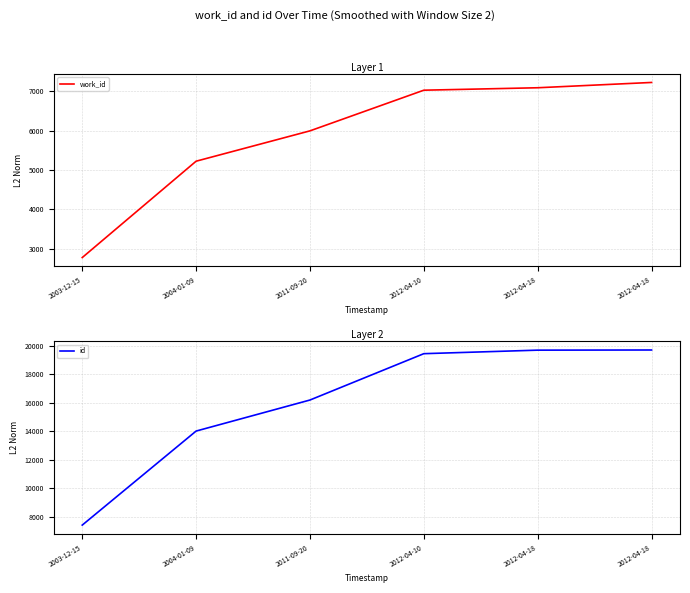

At how many categories does at least one series exceed 17260?

3